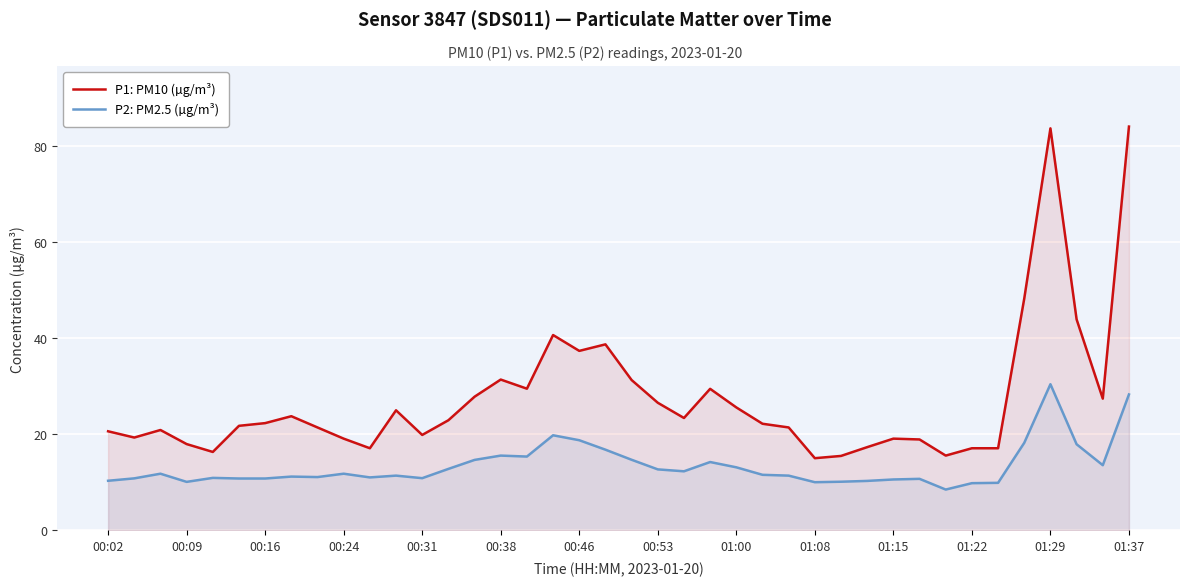

List the series in order of their overall mean, highest first.

P1: PM10 (µg/m³), P2: PM2.5 (µg/m³)